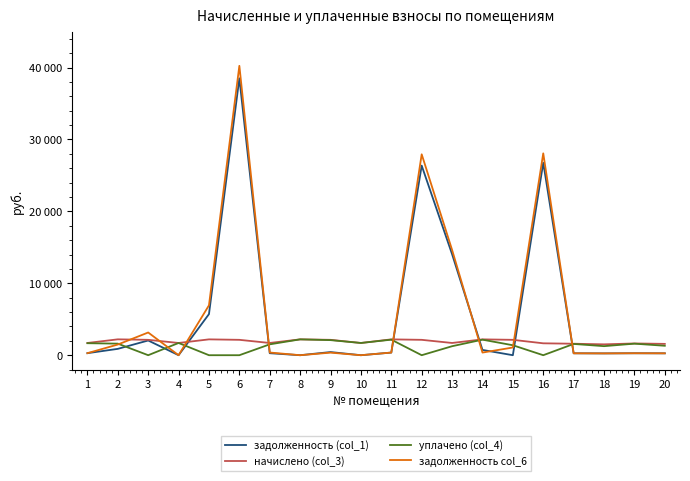

Reading left to right, extract all data points from this chart.

задолженность (col_1): 283.4	882.6	2046.2	0.0	5715.0	38500.4	278.4	0.0	437.5	0.0	367.2	26362.6	14045.6	735.1	0.0	26755.0	266.1	251.8	272.7	262.5
начислено (col_3): 1700.7	2206.6	2138.5	1700.7	2203.0	2138.5	1700.7	2203.0	2138.5	1700.7	2203.0	2138.5	1700.7	2203.0	2138.5	1654.1	1596.7	1510.6	1636.1	1575.1
уплачено (col_4): 1668.5	1608.7	0.0	1700.7	0.0	0.0	1512.0	2203.0	2097.9	1700.7	2161.3	0.0	1250.0	2161.3	1385.1	0.0	1566.4	1258.8	1605.1	1312.6
задолженность col_6: 283.4	1484.5	3157.3	0.0	6935.7	40239.8	373.0	0.0	356.4	0.0	368.1	27932.7	14643.0	367.2	1070.6	28068.5	266.1	251.8	272.7	262.5